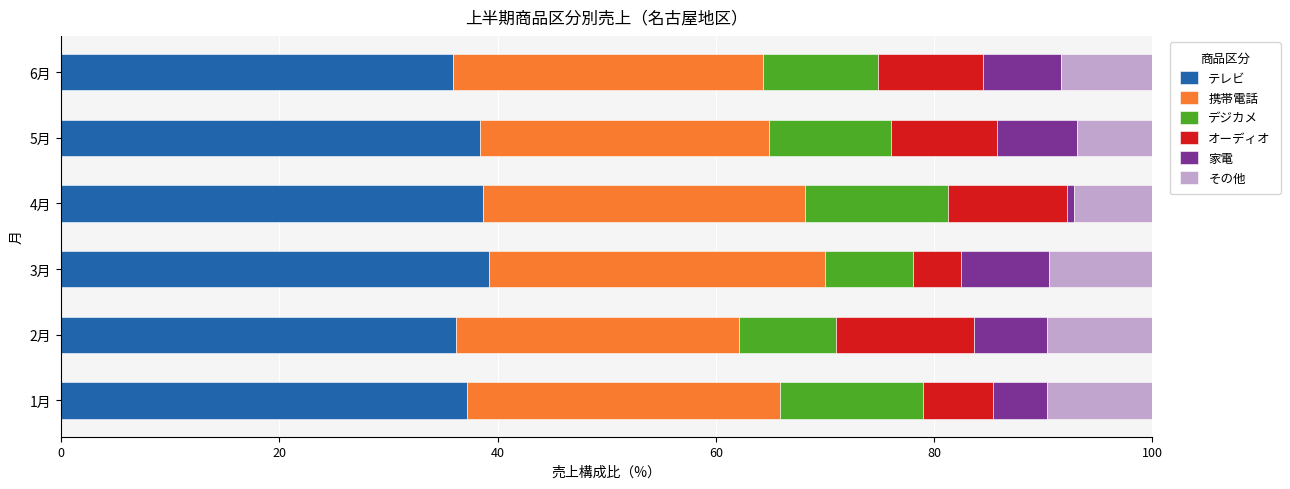

The value of テレビ at 3月 is 39.2. True or false?

True